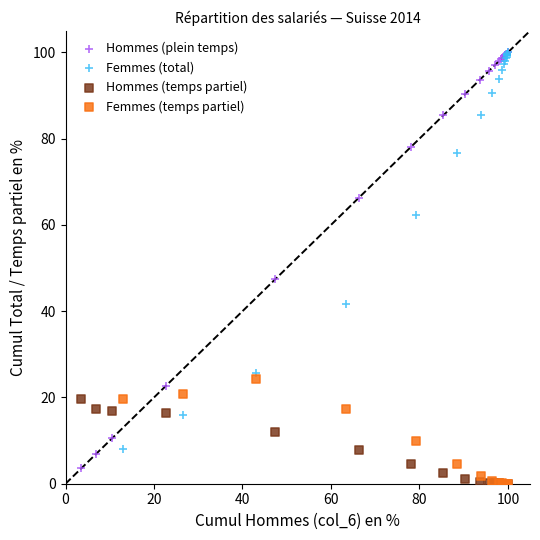

Which series has the largest Y range (max minus min)?

Hommes (plein temps)